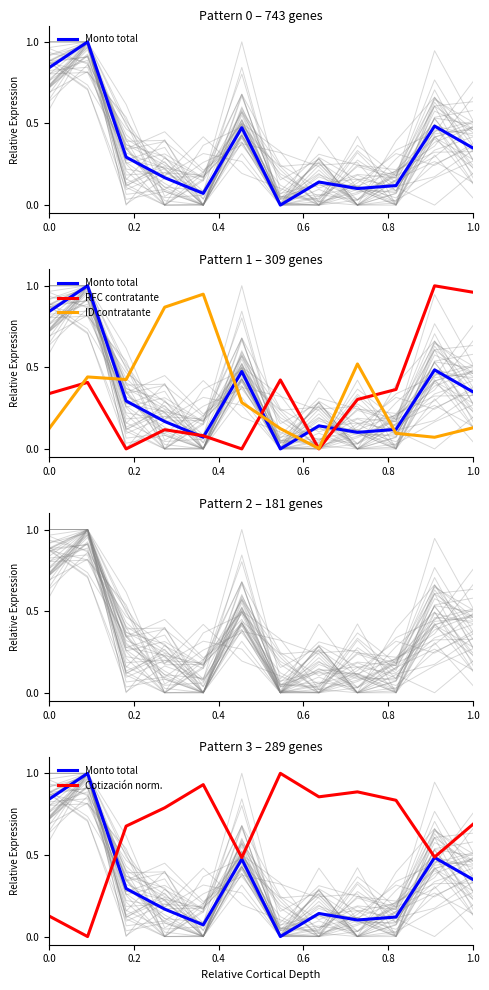

How many distinct data groups are displayed?

4